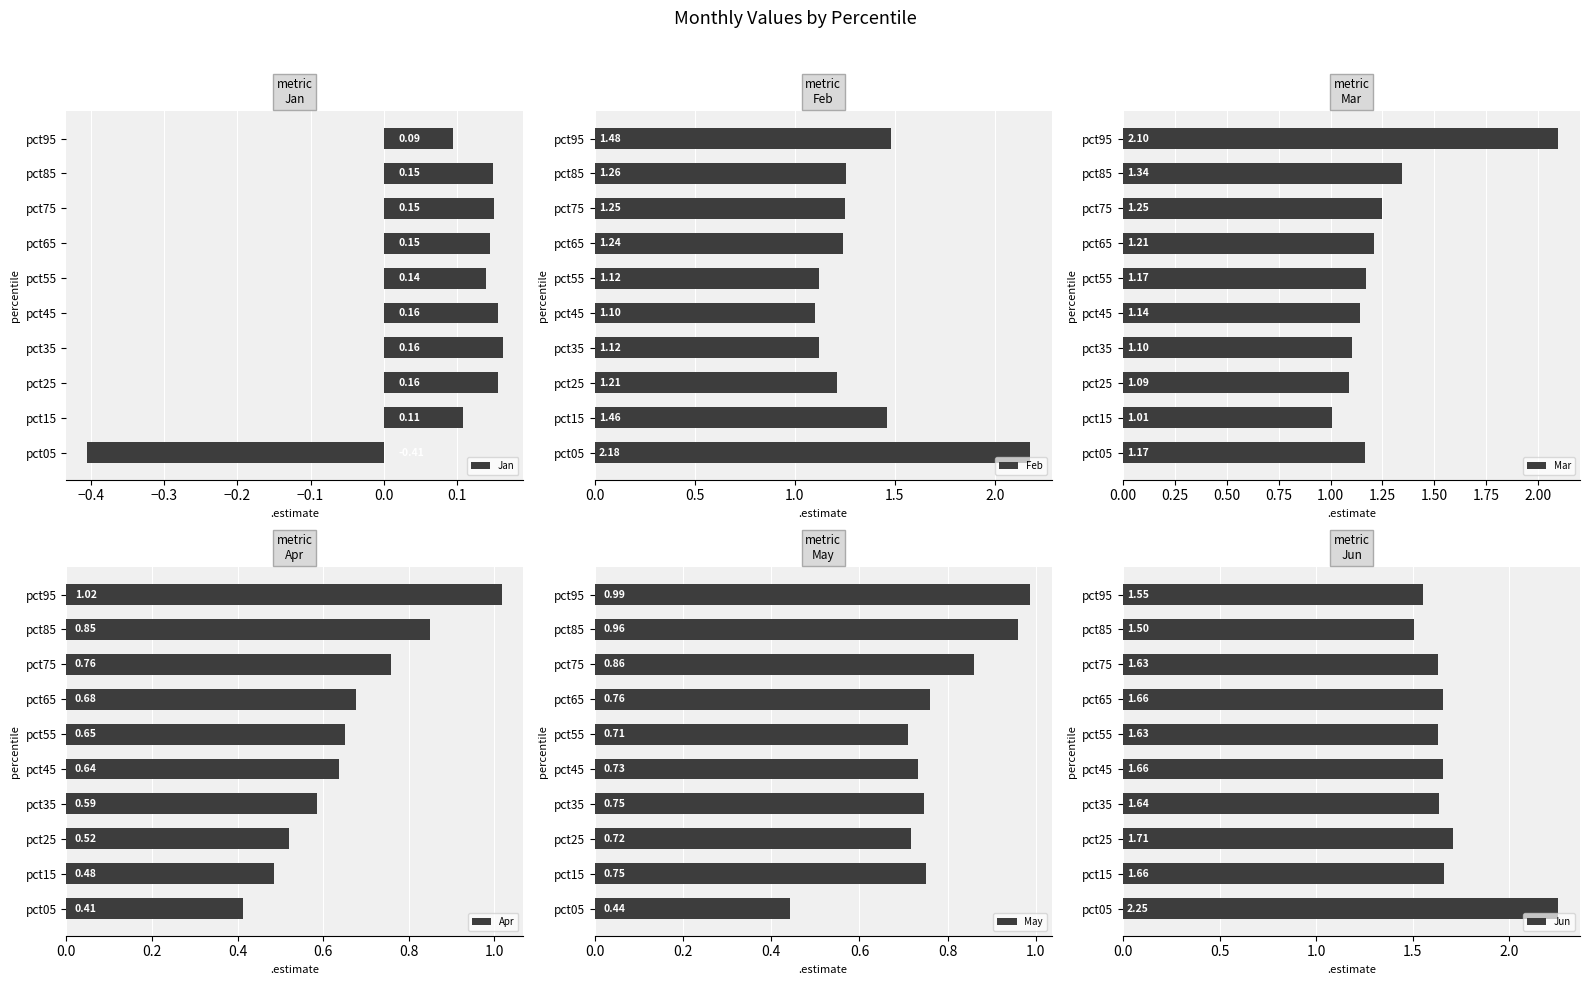

The Feb series shows 1.1 at pct45. True or false?

True